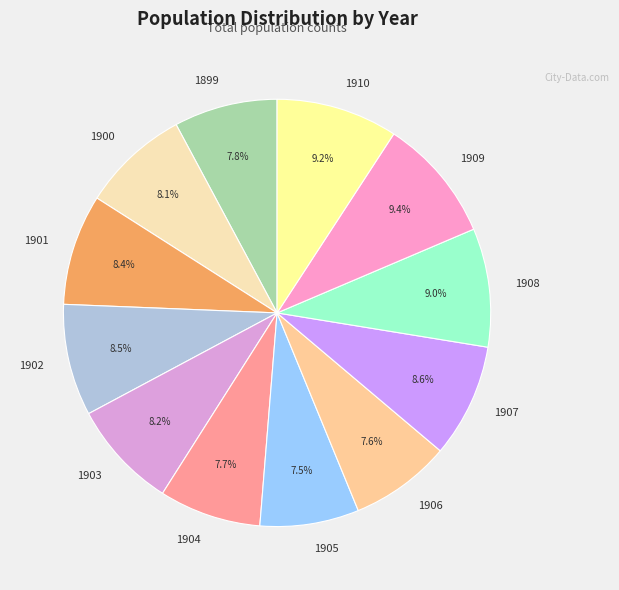

True or false: 1908 accounts for 9% of the total.

True